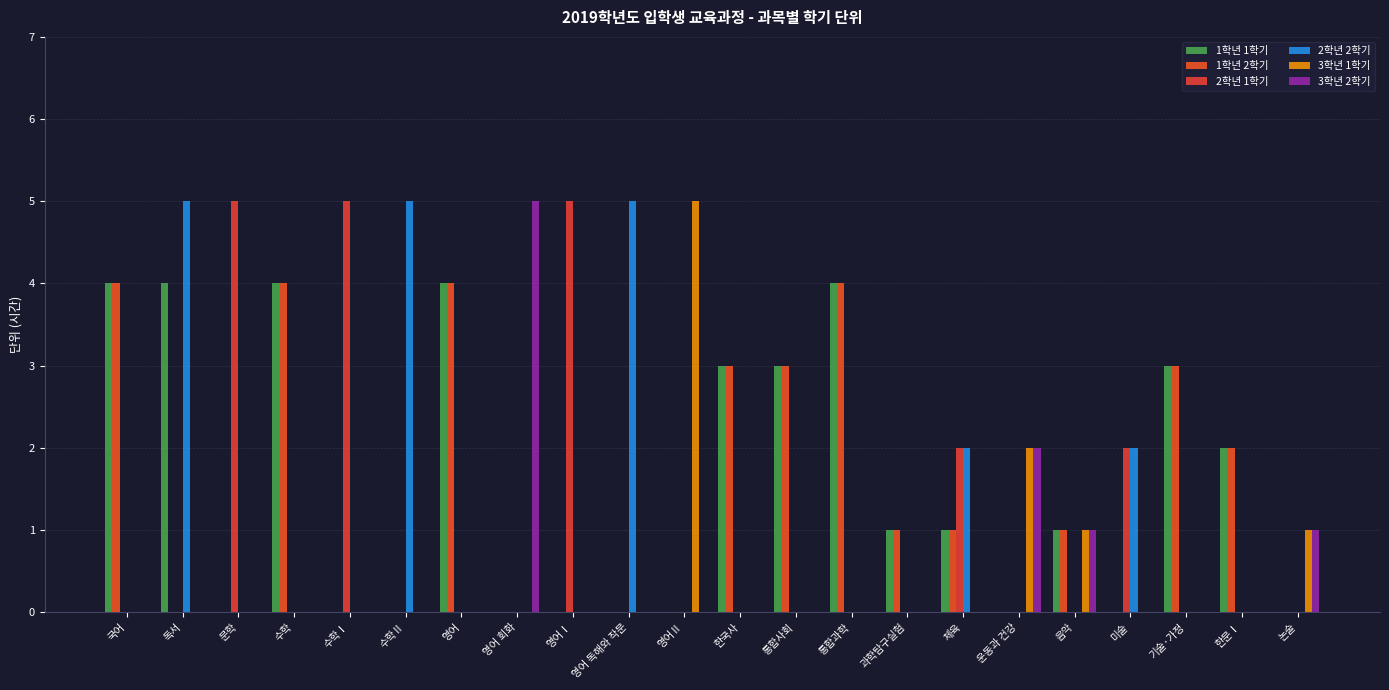

Count the number of data series in this chart.

6